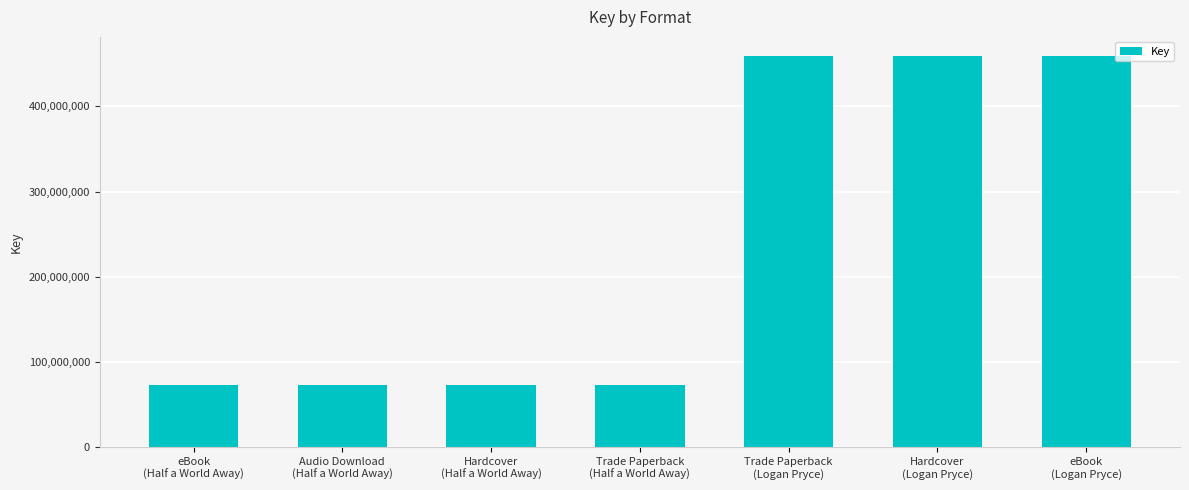

Approximately how many times larger is the value at Hardcover
(Half a World Away) compared to Trade Paperback
(Half a World Away)?

1.0